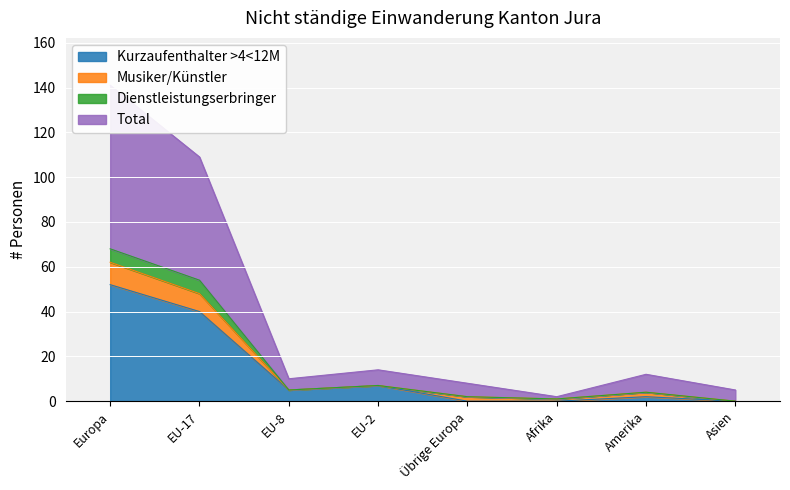

Where is Kurzaufenthalter >4<12M nearest to the value 26?

EU-17